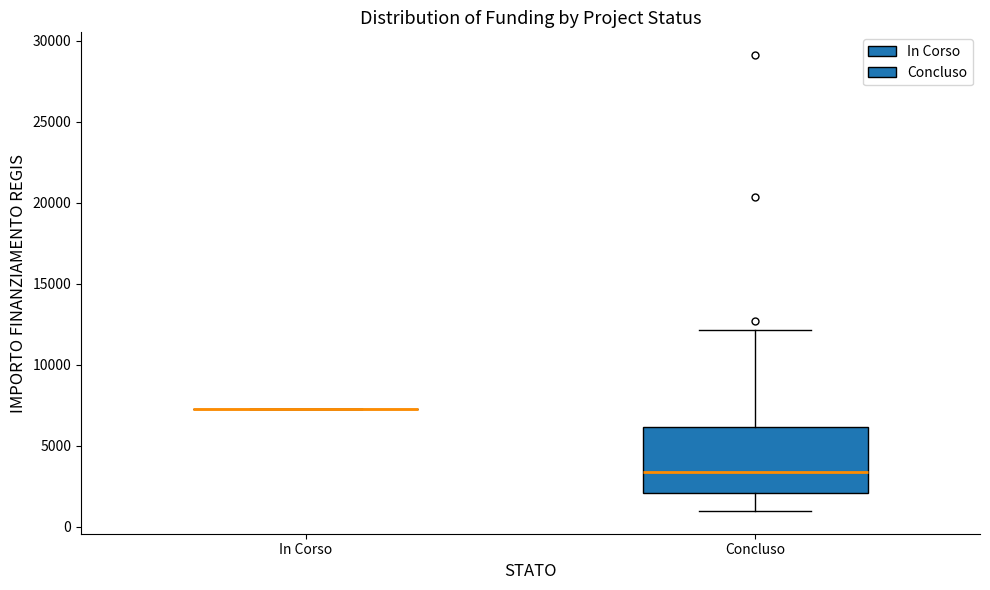

Reading left to right, transcribe this box plot: for each box, give where its median line is, the range the box spans, and where its two whiskers end, as read against the y-axis. The values are not printed on the chart, so give them approximately, as read against the axis.

In Corso: box collapsed to a line at 7500, whiskers 7500 to 7500
Concluso: median 3500, box 2000 to 6000, whiskers 1000 to 12000